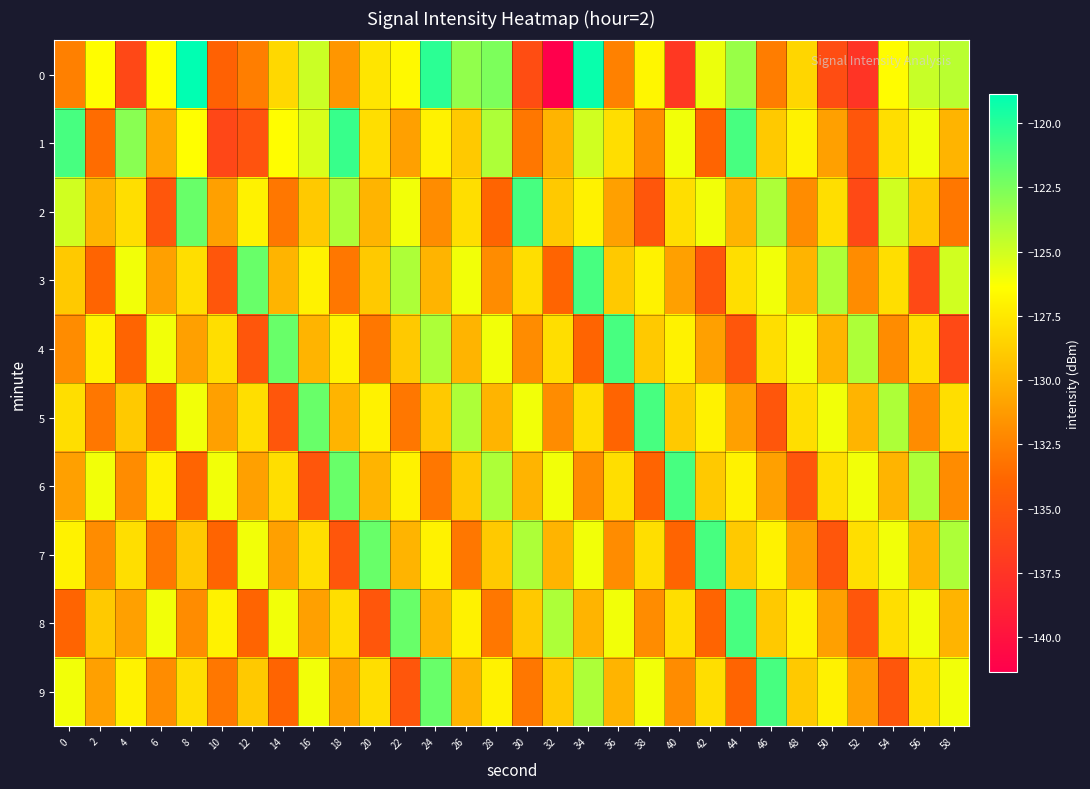

How many distinct data groups are displayed?

10